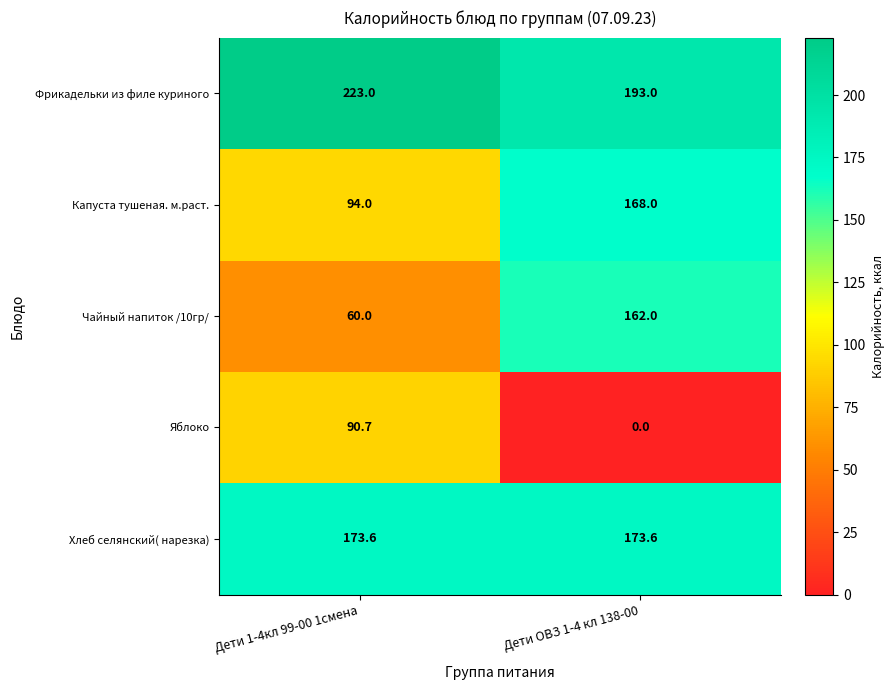

At Дети 1-4кл 99-00 1смена, list the series in order from smallest to largest.

Чайный напиток /10гр/, Яблоко, Капуста тушеная. м.раст., Хлеб селянский( нарезка), Фрикадельки из филе куриного